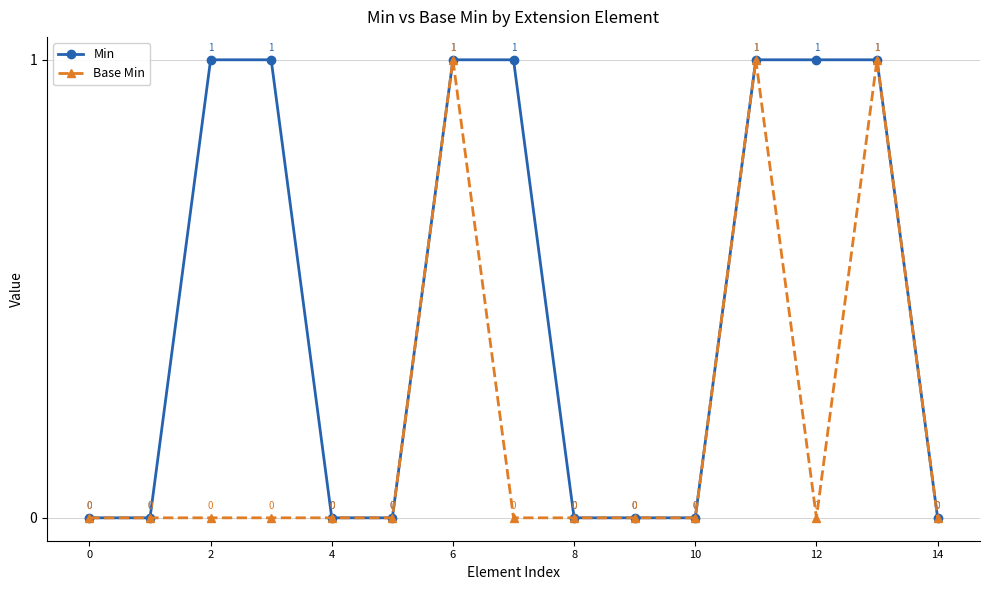

Count the Min values in the range 0 to 1.

15